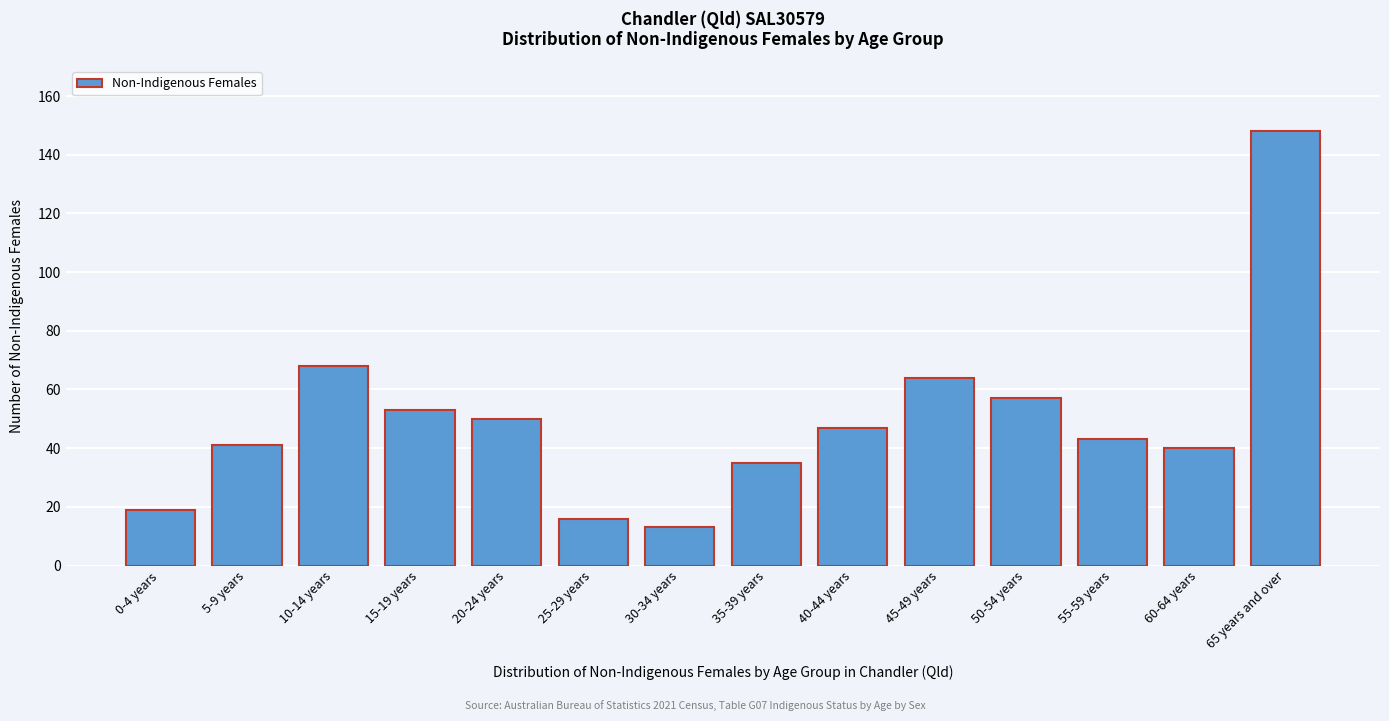

Reading left to right, transcribe all the data shown in this chart.

0-4 years=19	5-9 years=41	10-14 years=68	15-19 years=53	20-24 years=50	25-29 years=16	30-34 years=13	35-39 years=35	40-44 years=47	45-49 years=64	50-54 years=57	55-59 years=43	60-64 years=40	65 years and over=148